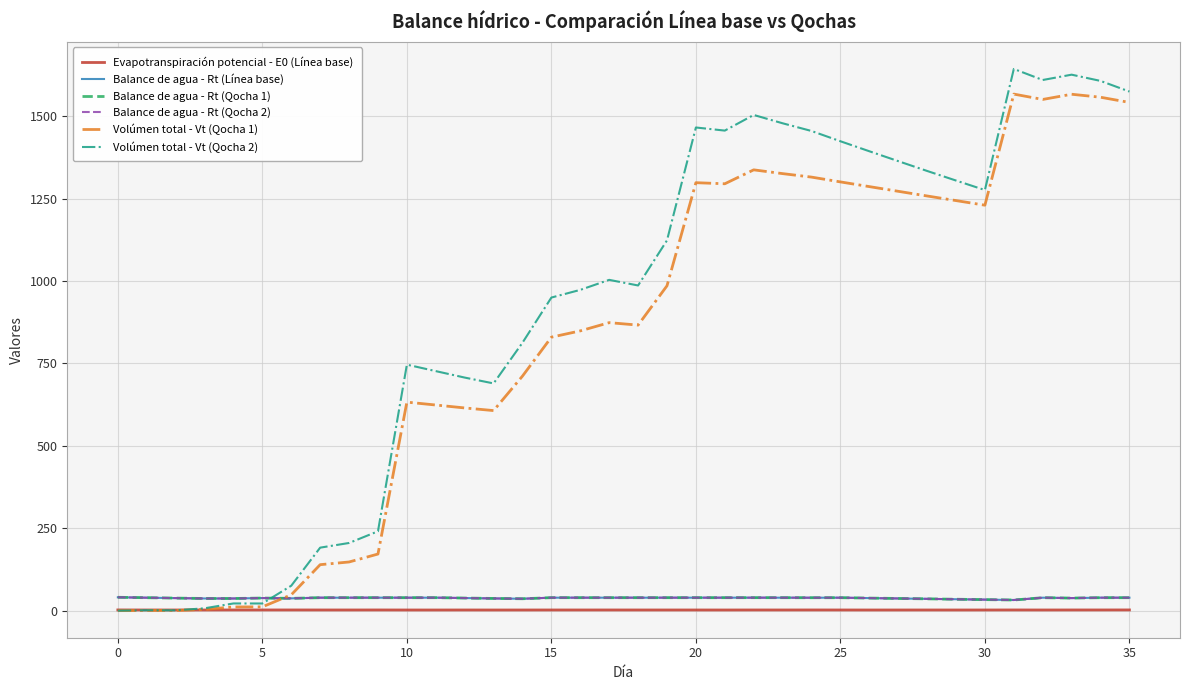

Where does the Volúmen total - Vt (Qocha 1) series first go above 873?

17